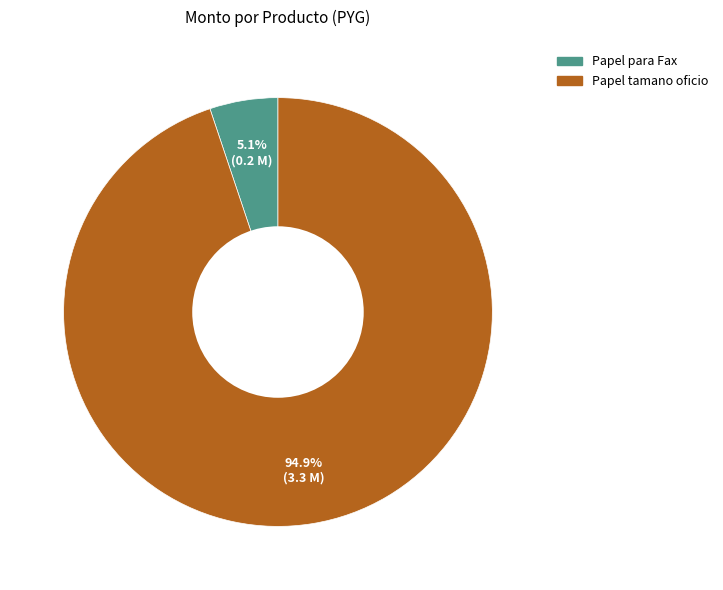

Which category has the biggest portion of the pie?

Papel tamano oficio